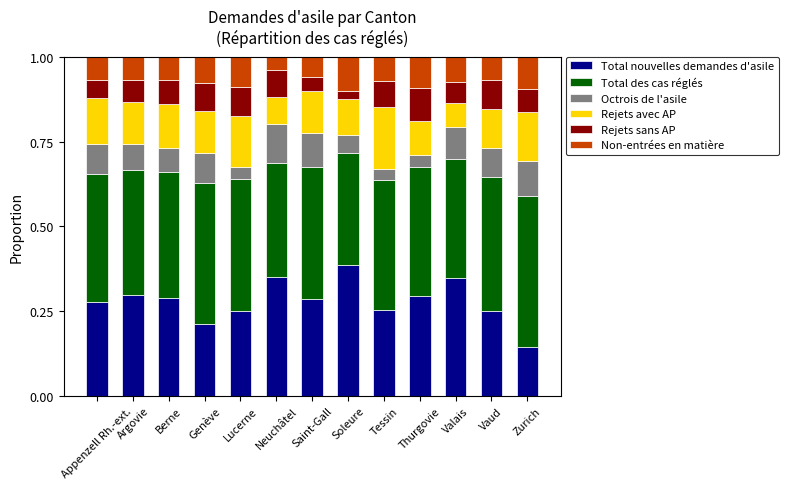

What is the total value across all series at Lucerne?

1.0